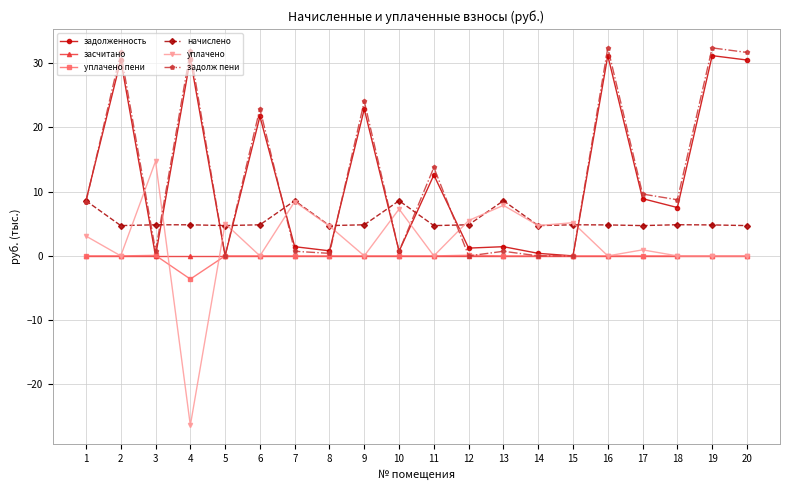

At which category does задолж пени reach its first local valley?

3